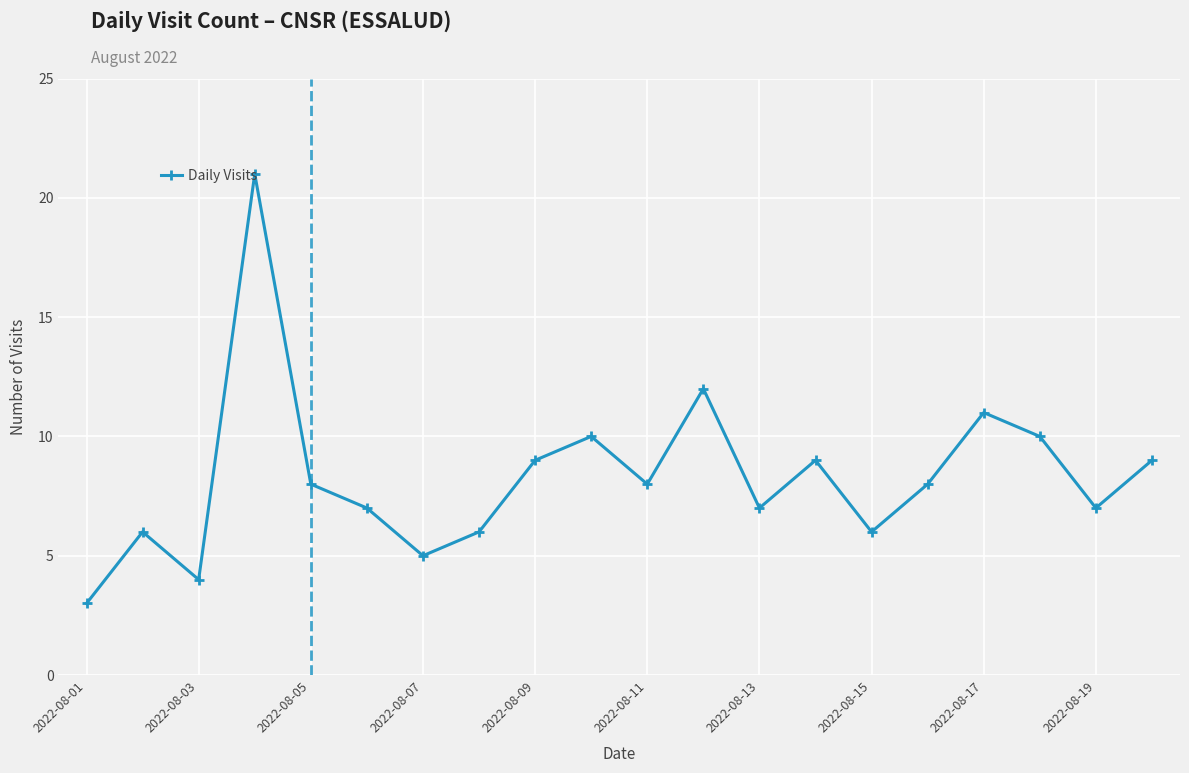

What is the smallest value displayed?

3